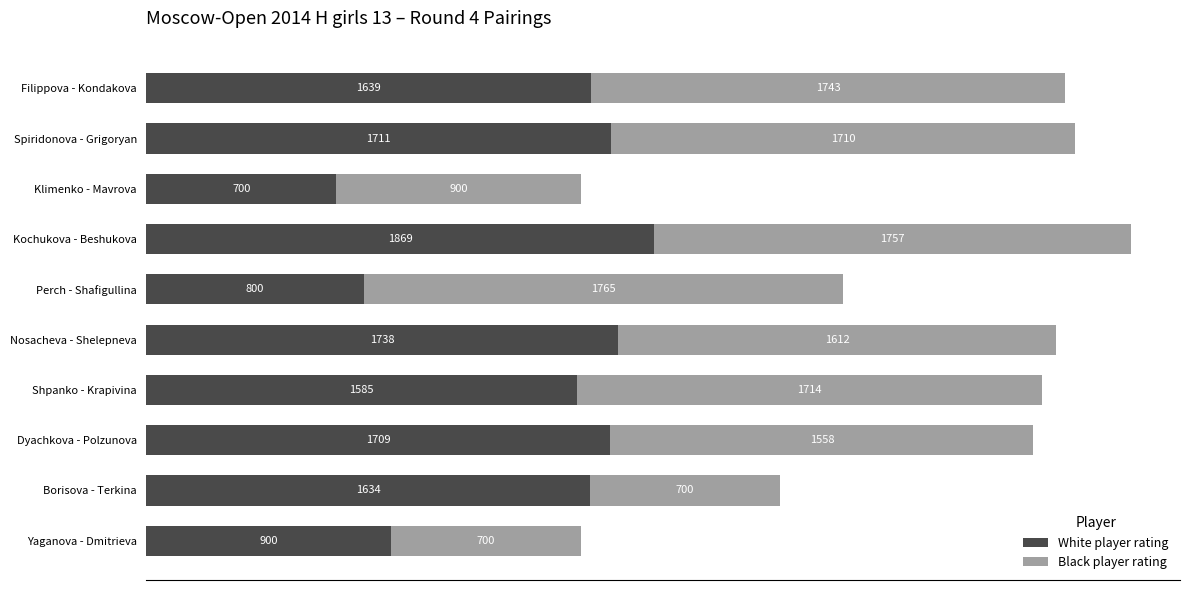

What is the sum of the White player rating values at Spiridonova - Grigoryan and Kochukova - Beshukova?

3580